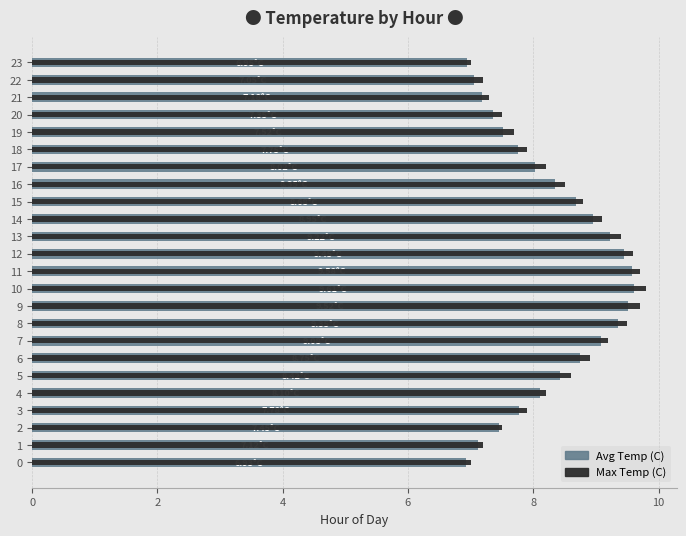

The Max Temp (C) series shows 11.8 at 23. True or false?

False